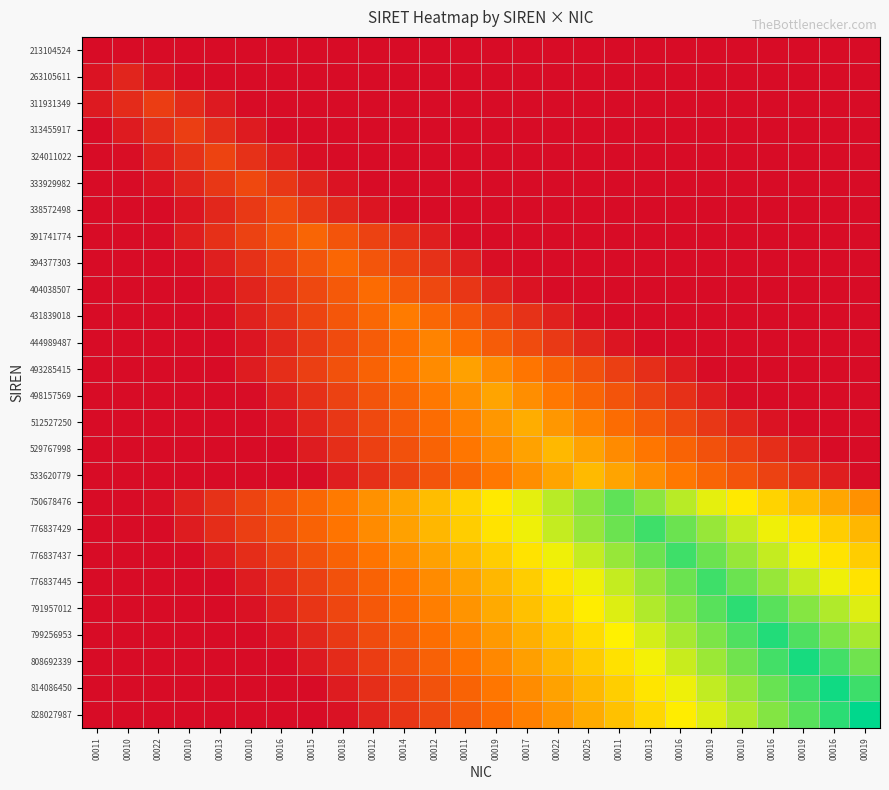

Count the number of categories in the chart.

26